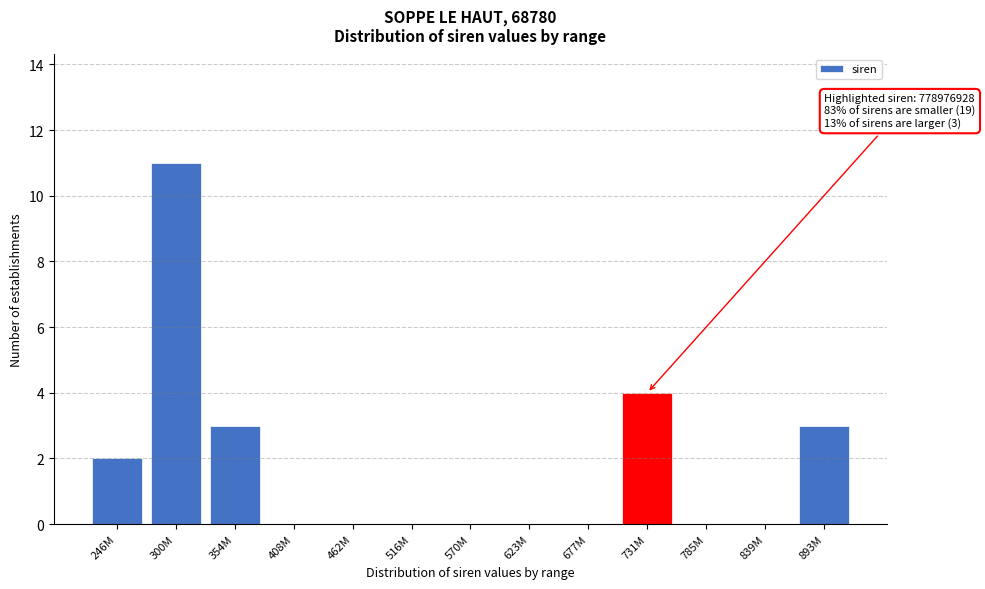

Reading left to right, extract all data points from this chart.

246M=2	300M=11	354M=3	408M=0	462M=0	516M=0	570M=0	623M=0	677M=0	731M=4	785M=0	839M=0	893M=3